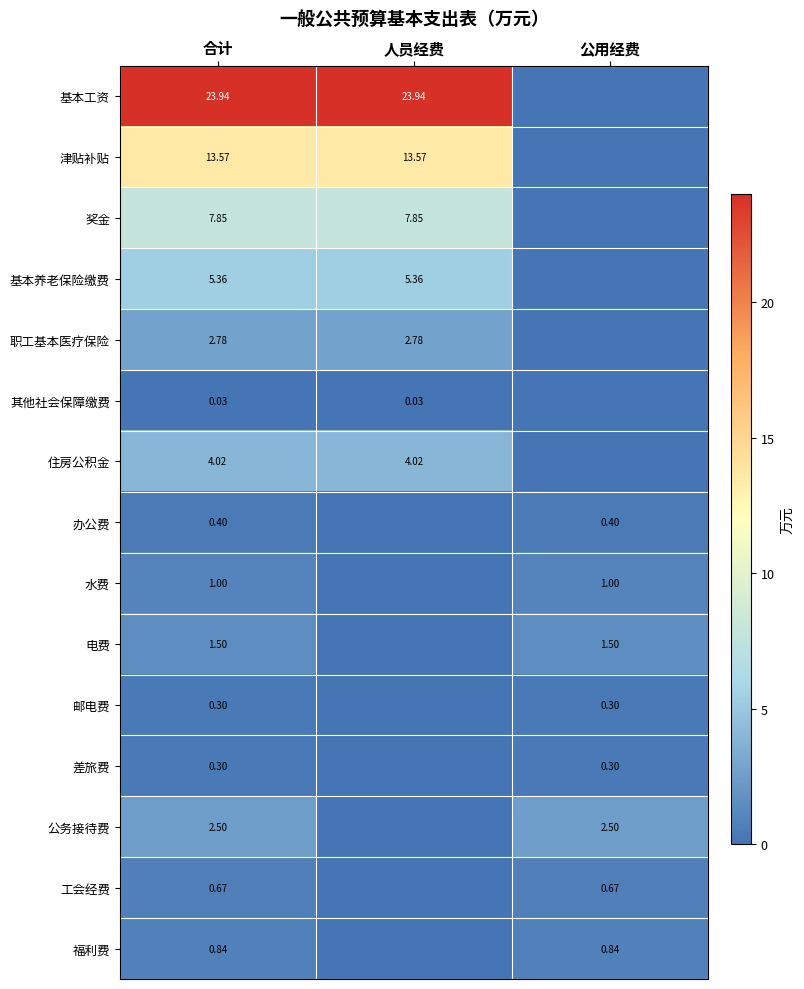

What is the difference between the maximum and minimum values in the 福利费 series?

0.8